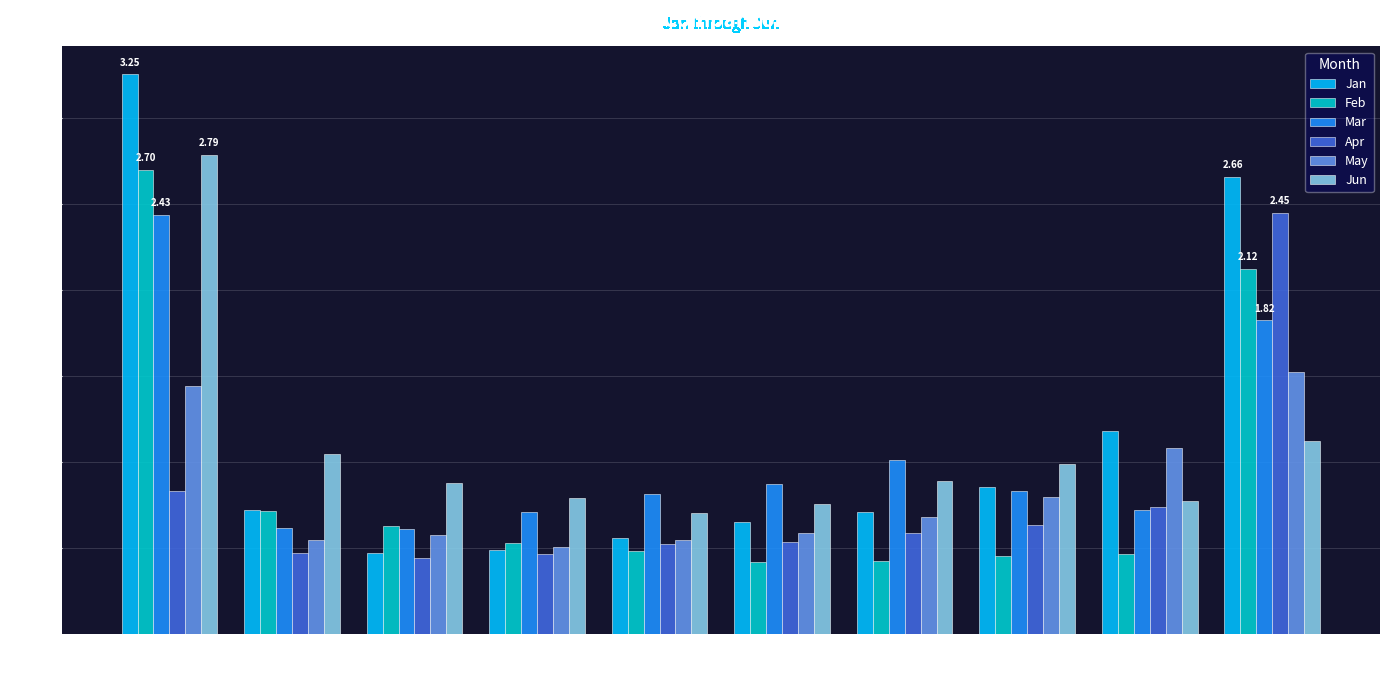

What is the difference between the maximum and minimum values in the Jun series?

2.1